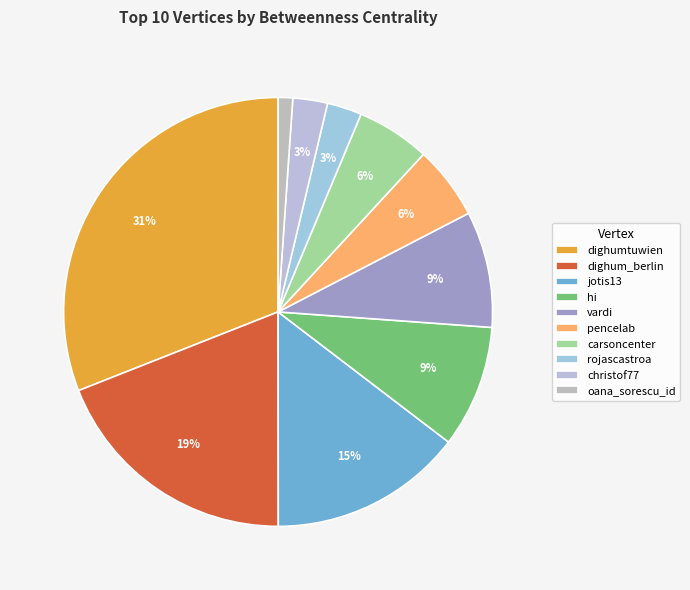

Does oana_sorescu_id represent more than half of the total?

No